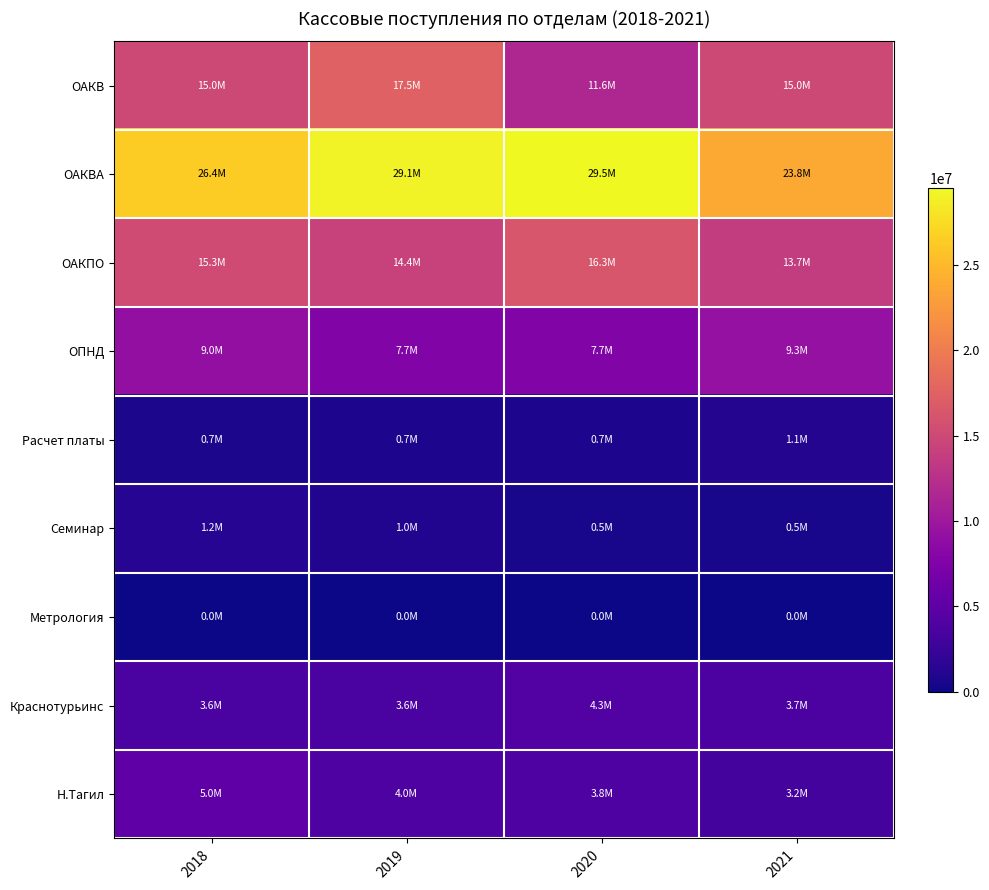

How many distinct data groups are displayed?

9